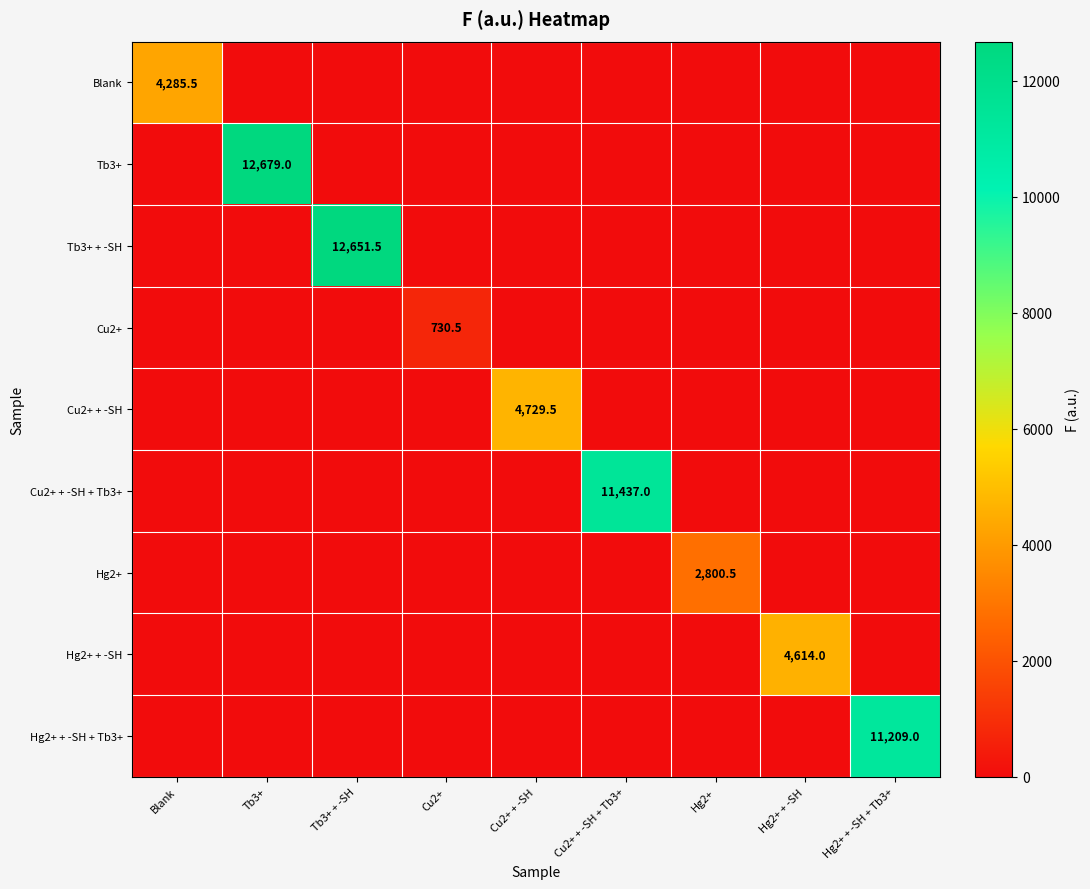

Is it true that Cu2+ + -SH + Tb3+ equals 5600.1 at Cu2+ + -SH + Tb3+?

False